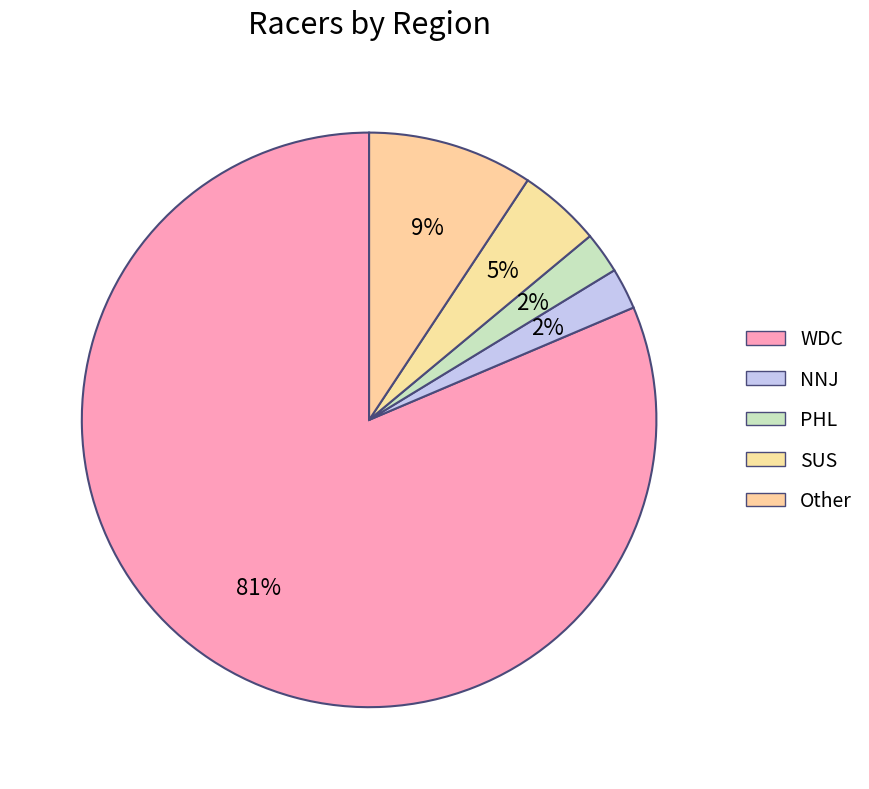

How many segments does this pie chart have?

5